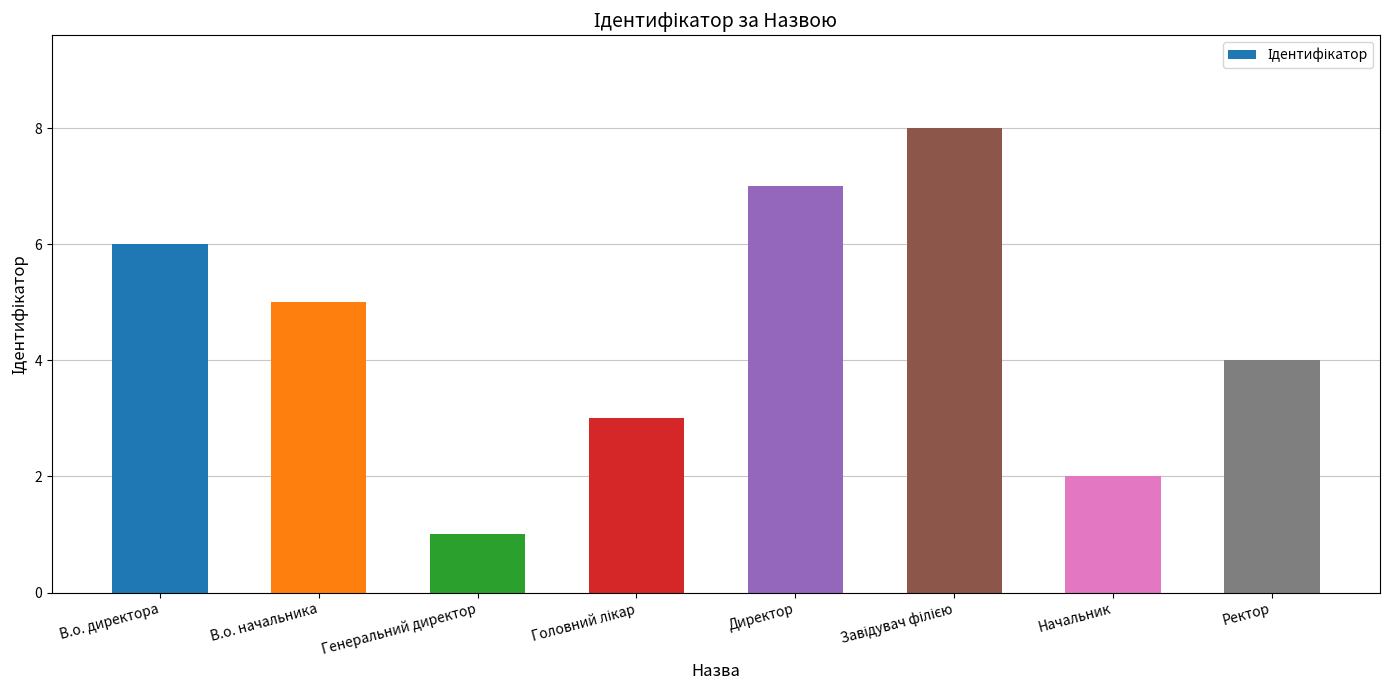

Reading left to right, transcribe all the data shown in this chart.

6	5	1	3	7	8	2	4